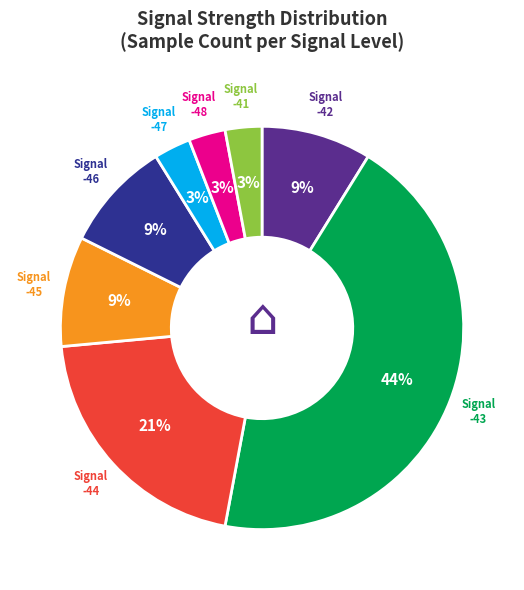

Is there any slice that represents more than half of the pie?

No